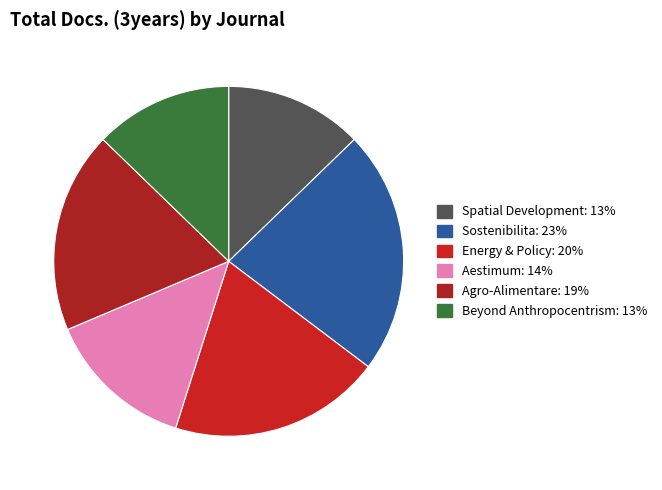

How many segments does this pie chart have?

6